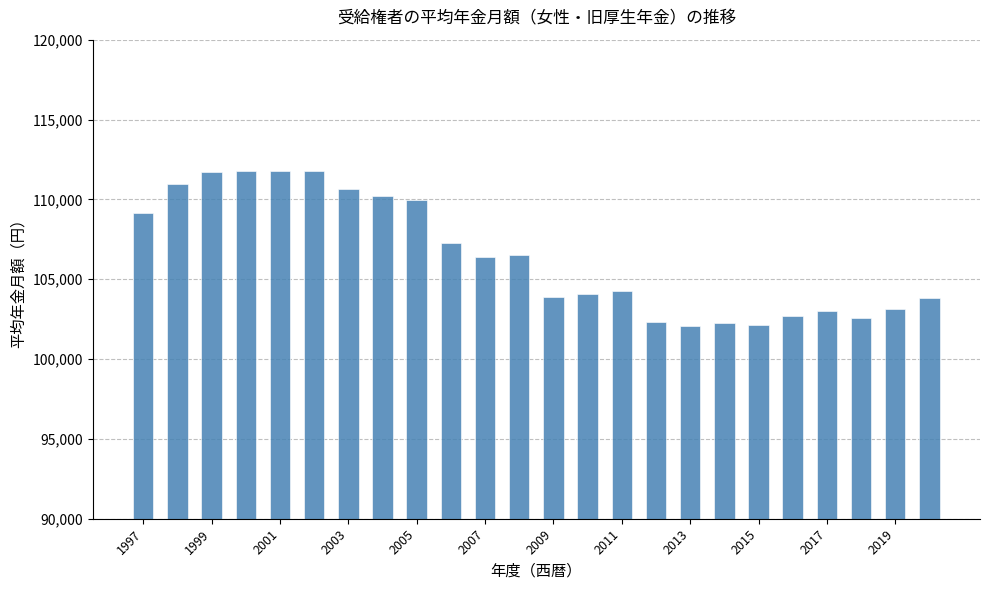

What is the value of the 11th bar from the left?

106410